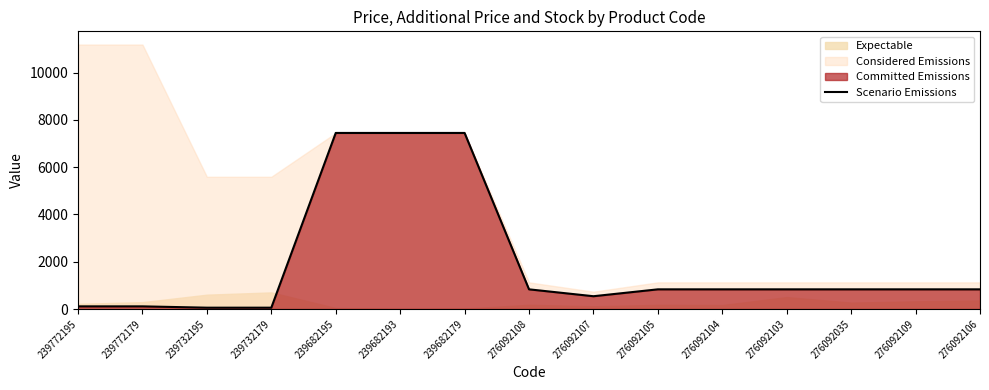

What is the value of the 12th point from the left?

831.5